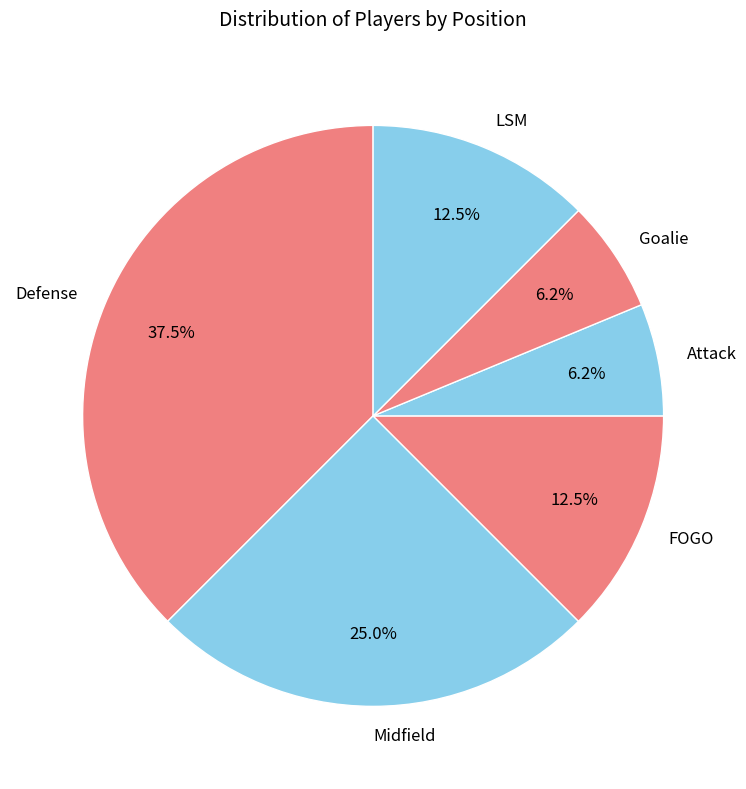

How many segments does this pie chart have?

6